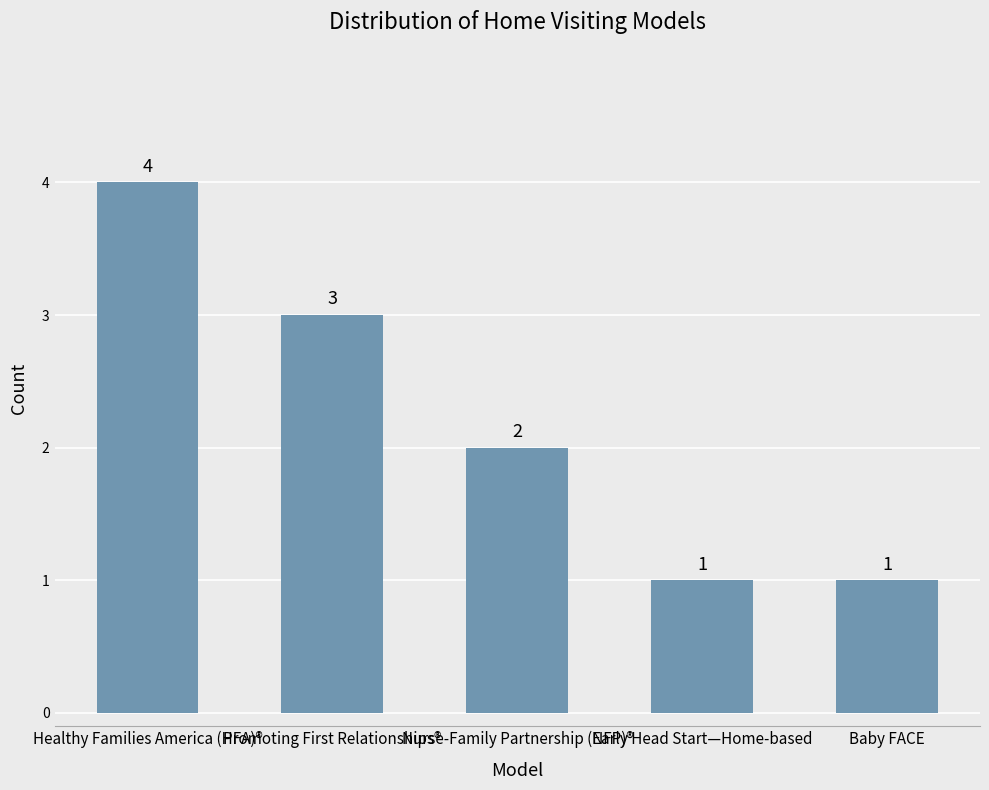

At which label does the data first exceed 2?

Healthy Families America (HFA)®